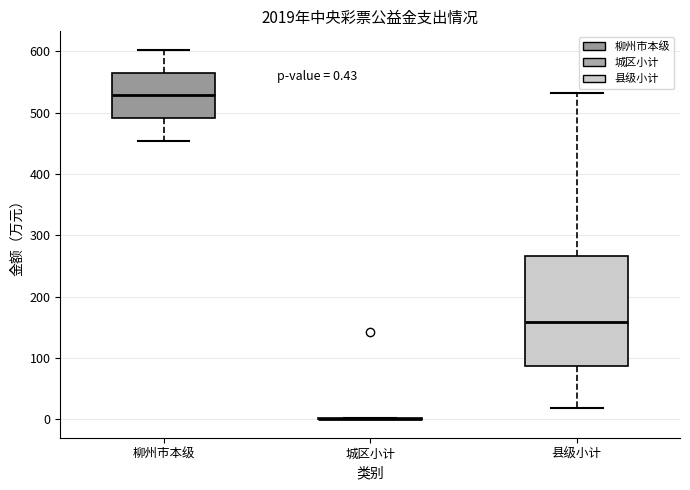

Which box is the tallest, from its lower edge to its upper edge?

县级小计